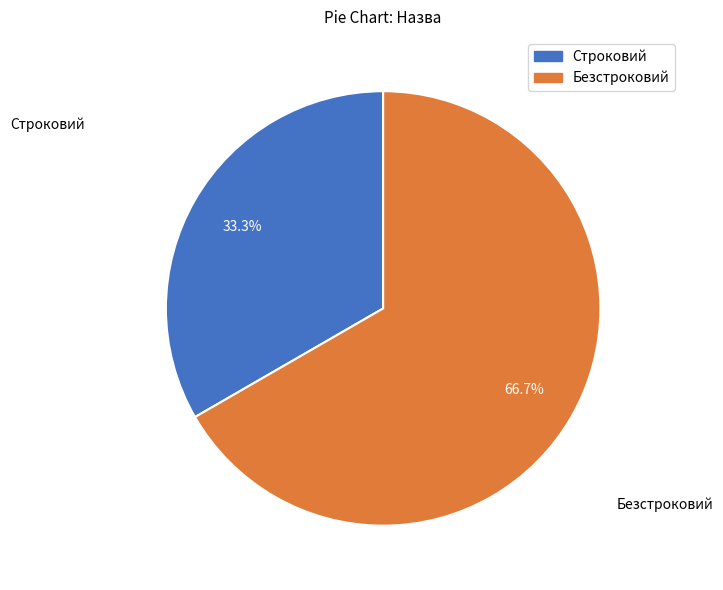

Which slice is the smallest?

Строковий